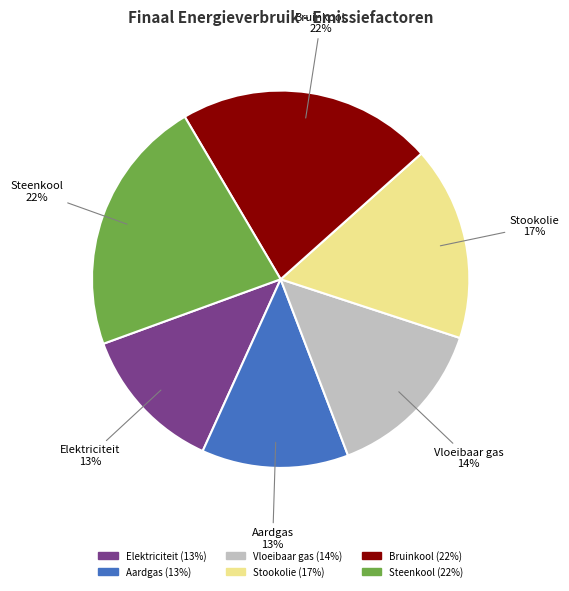

Does Aardgas account for over 50% of the chart?

No